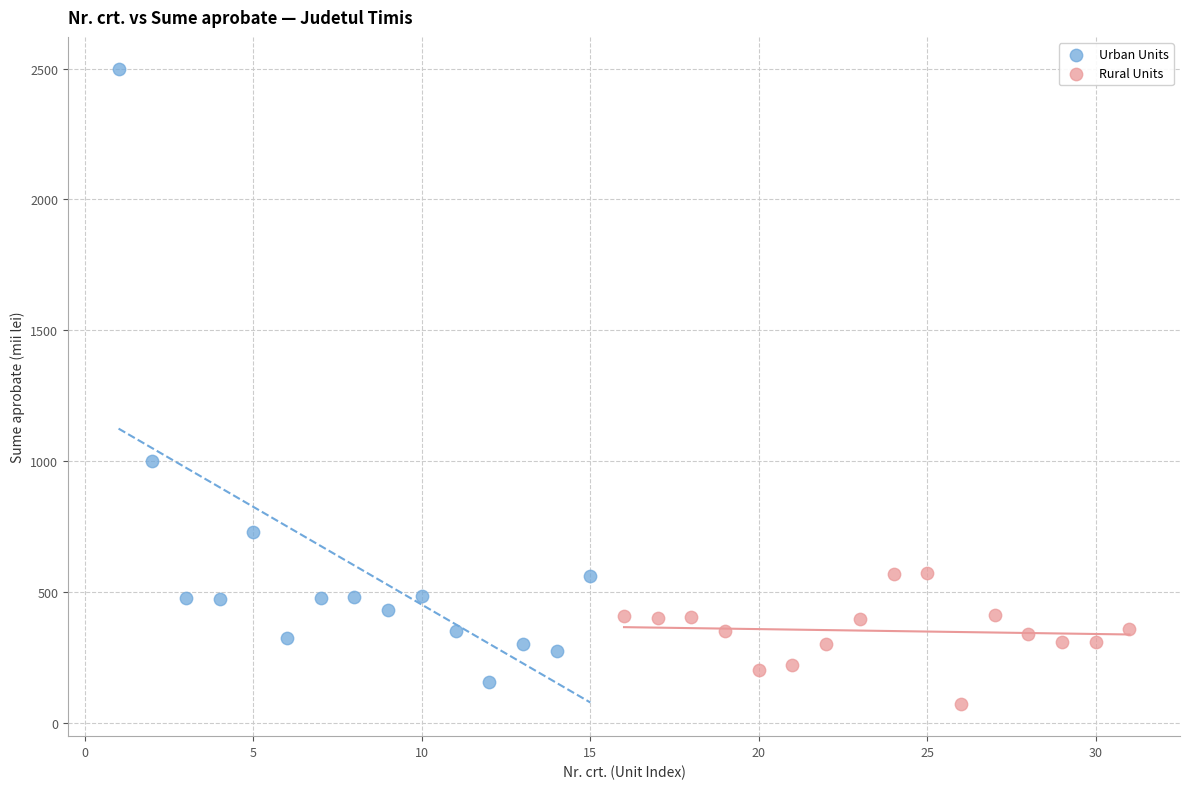

Which series reaches the maximum Y coordinate?

Urban Units